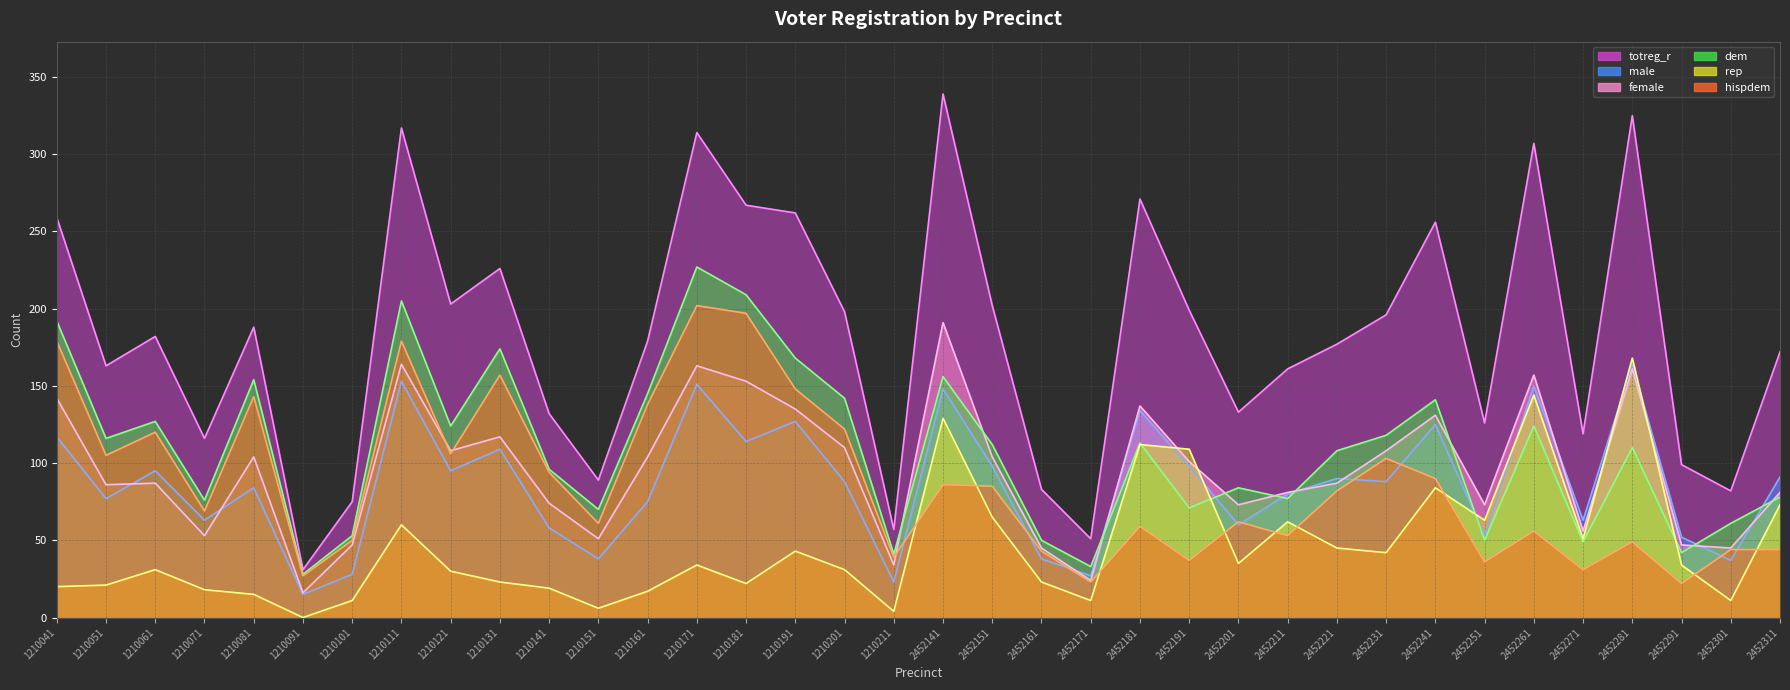

What is the difference between the second highest and second lowest values in the male line series?

130